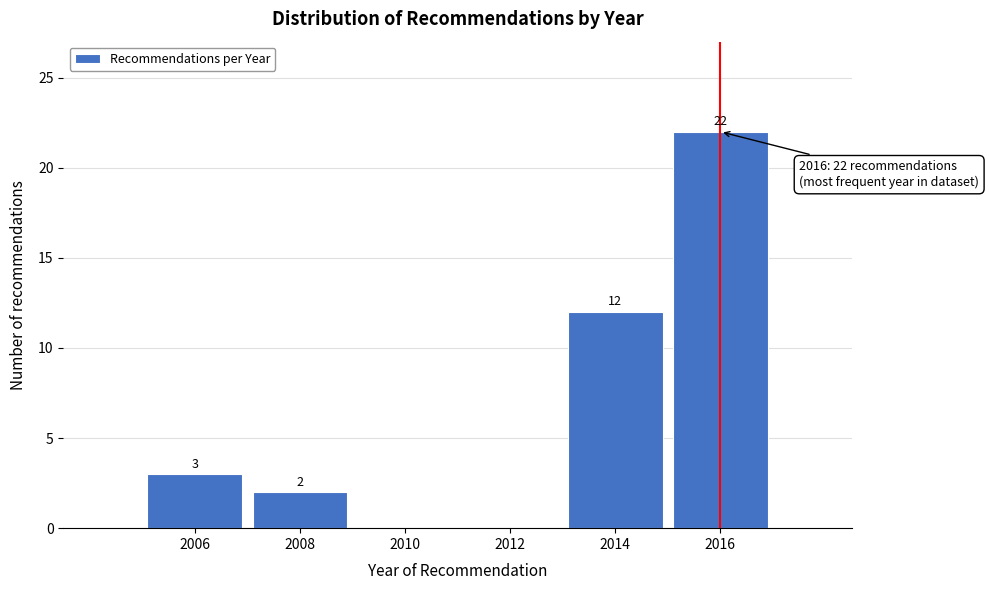

Which range on the x-axis has the tallest bar?

2015 to 2017